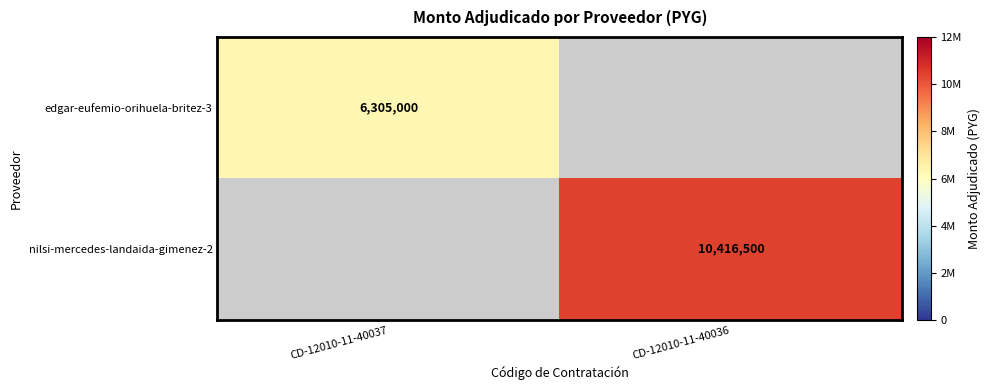

The edgar-eufemio-orihuela-britez-3 series shows 2332271 at CD-12010-11-40037. True or false?

False